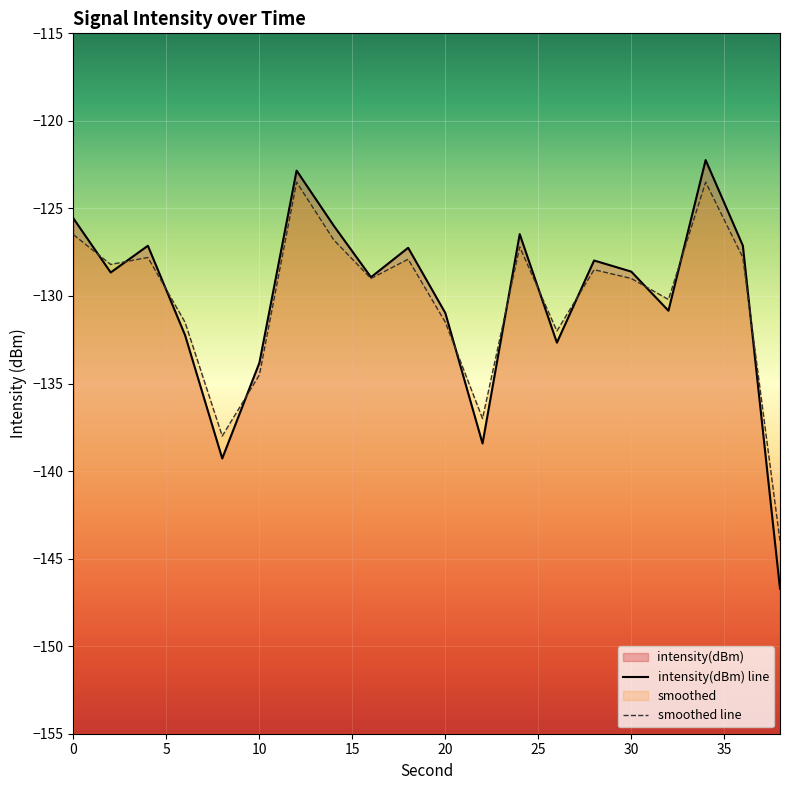

At how many categories does at least one series exceed -144?

19